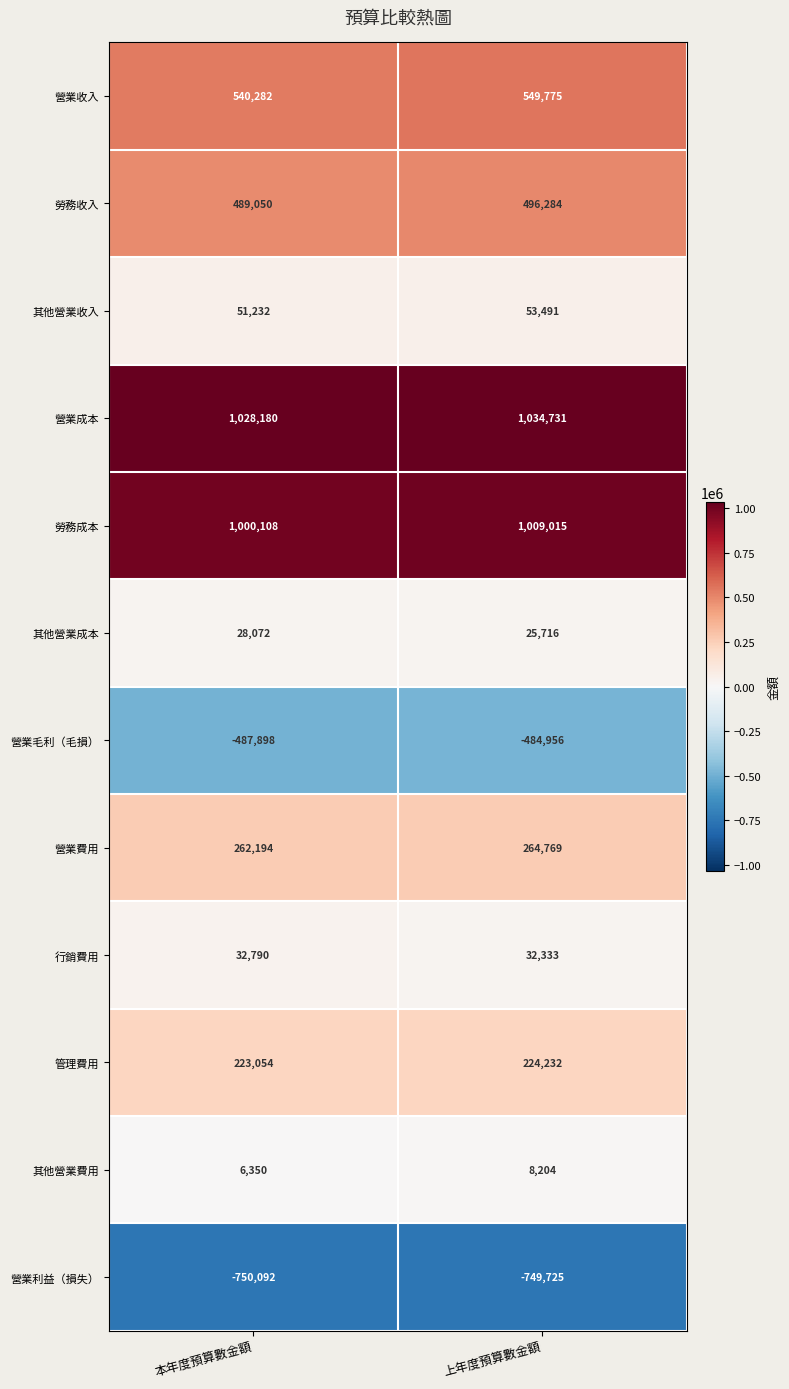

What is the spread (max minus min) of values at 上年度預算數金額?

1784456